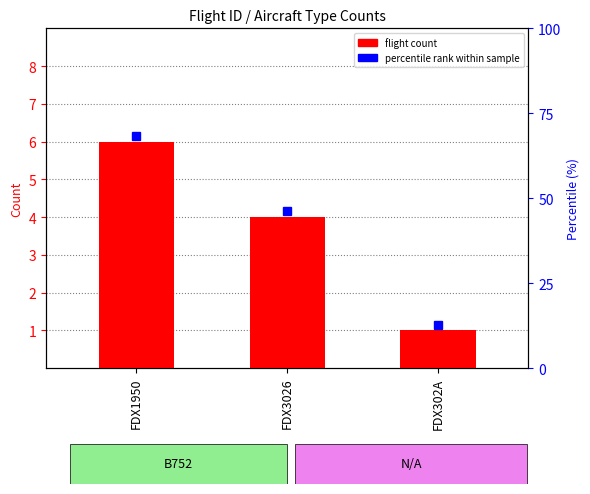

Where does the data first go above 4?

FDX1950